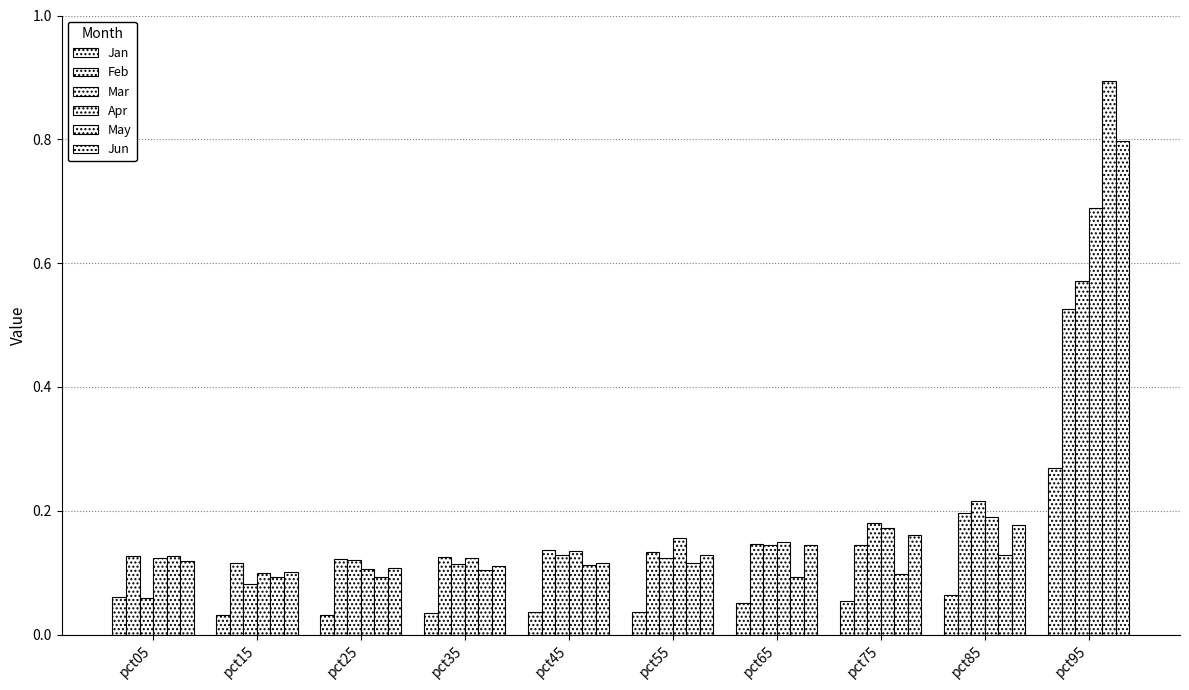

How many data points does each series have?

10